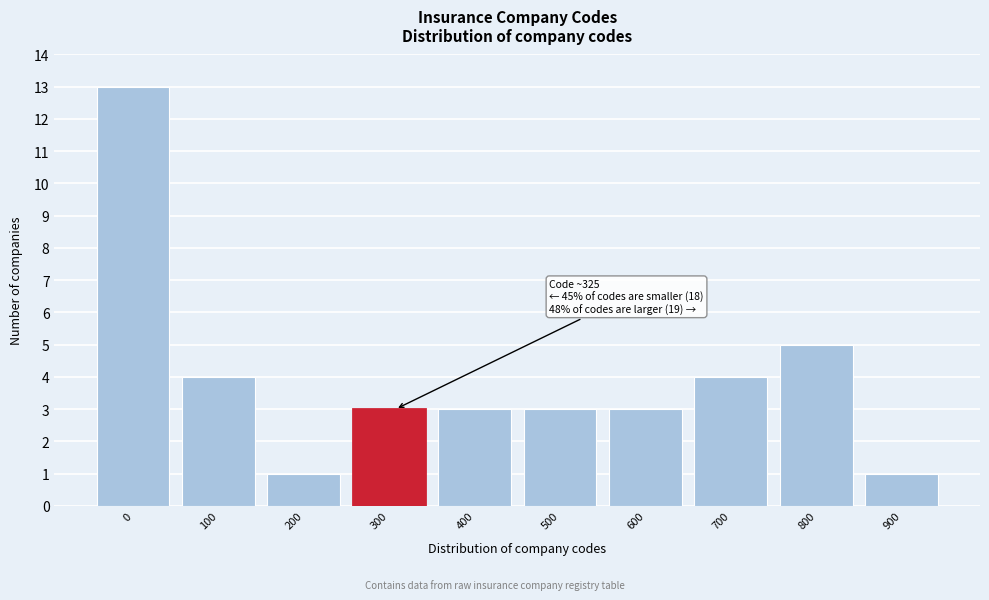

Reading left to right, list all the values displayed in this chart.

13	4	1	3	3	3	3	4	5	1